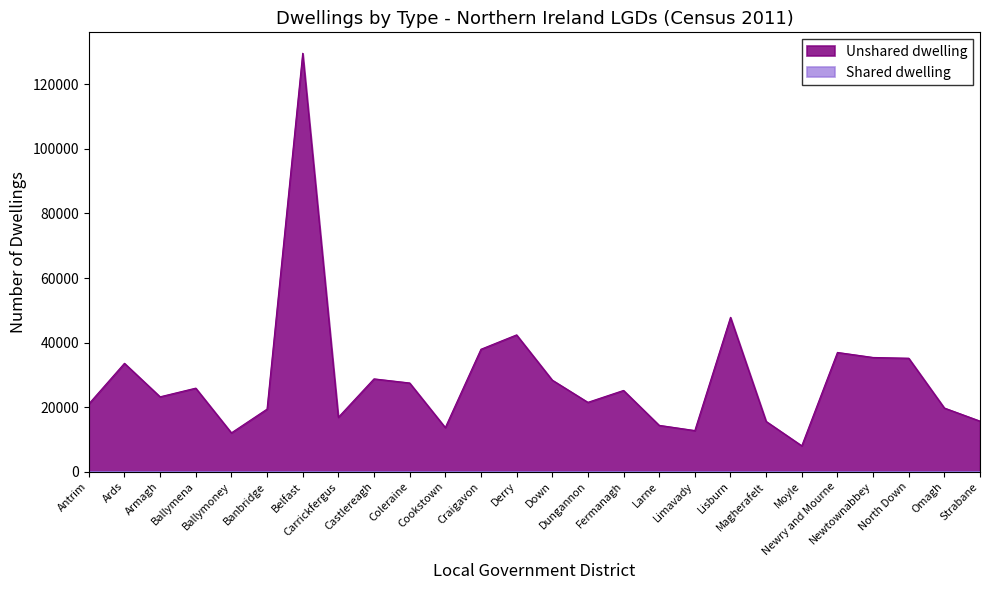

Reading right to left, extract all data points from this chart.

Unshared dwelling: Strabane=15655	Omagh=19711	North Down=35140	Newtownabbey=35380	Newry and Mourne=36939	Moyle=8005	Magherafelt=15566	Lisburn=47818	Limavady=12729	Larne=14345	Fermanagh=25164	Dungannon=21474	Down=28365	Derry=42375	Craigavon=37921	Cookstown=13656	Coleraine=27476	Castlereagh=28746	Carrickfergus=16842	Belfast=129648	Banbridge=19375	Ballymoney=12016	Ballymena=25873	Armagh=23191	Ards=33569	Antrim=20989
Shared dwelling: Strabane=0	Omagh=2	North Down=8	Newtownabbey=0	Newry and Mourne=1	Moyle=1	Magherafelt=0	Lisburn=2	Limavady=0	Larne=2	Fermanagh=1	Dungannon=0	Down=3	Derry=11	Craigavon=2	Cookstown=1	Coleraine=2	Castlereagh=1	Carrickfergus=0	Belfast=40	Banbridge=1	Ballymoney=1	Ballymena=0	Armagh=0	Ards=0	Antrim=1